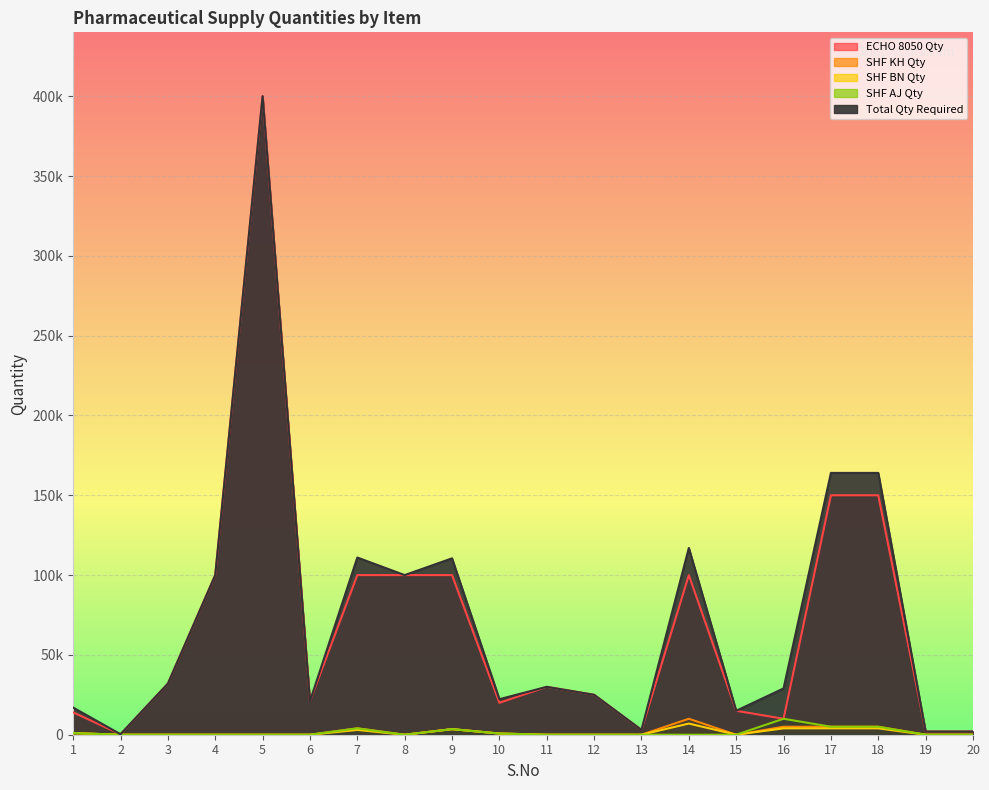

What is the difference between the SHF AJ Qty values at 10 and 18?

4250